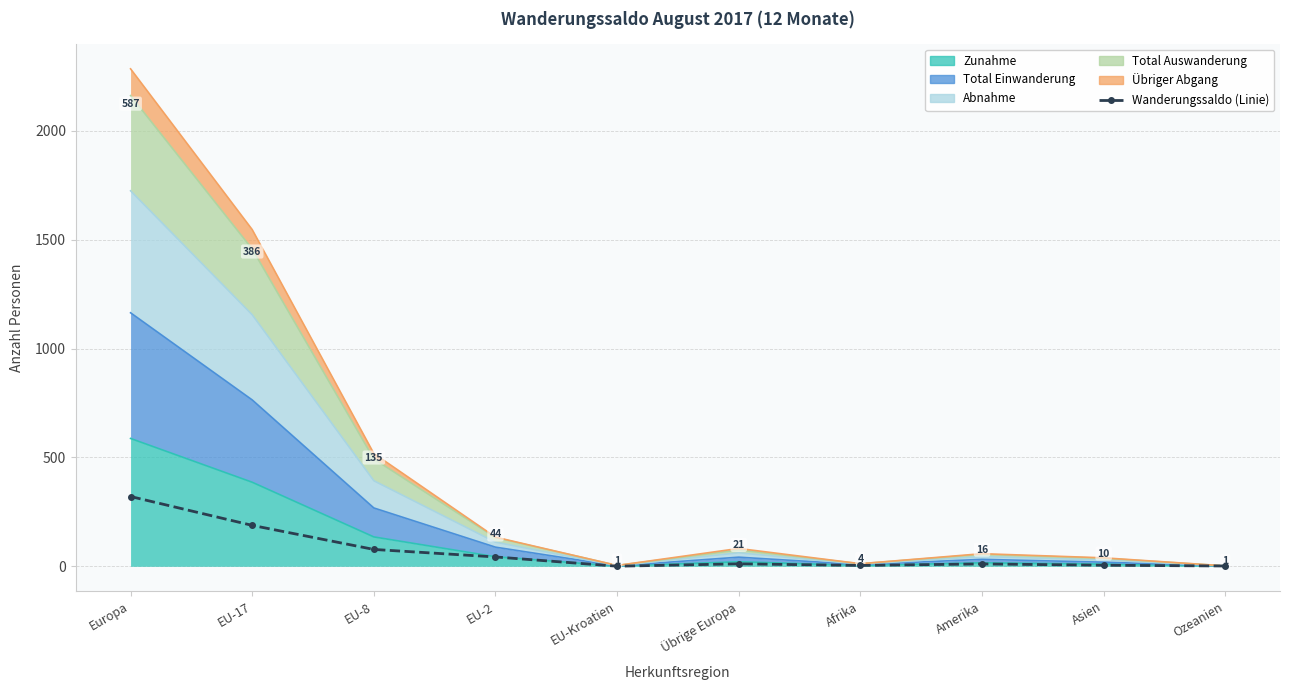

Read the value at EU-2.

43.0